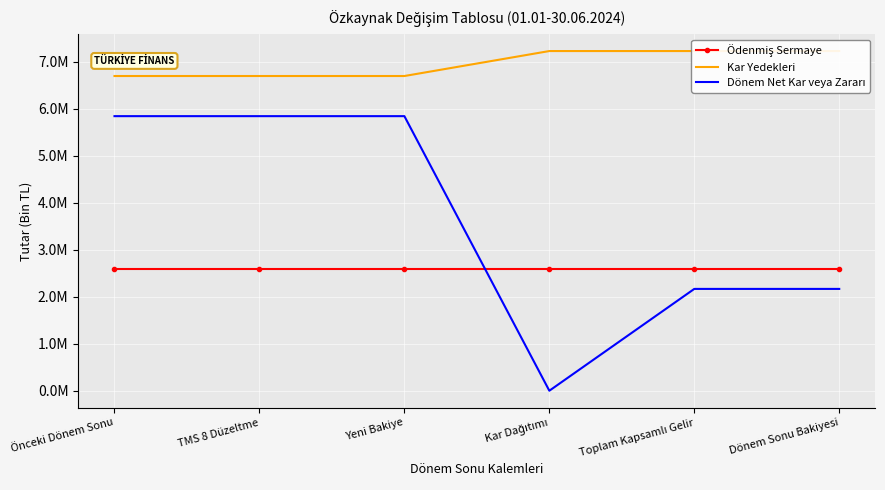

At which category does the chart reach its peak across all series?

Kar Dağıtımı